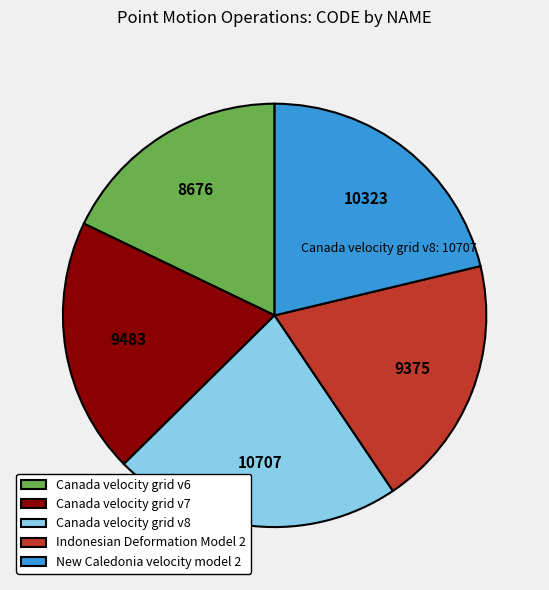

Which slice is the largest?

Canada velocity grid v8